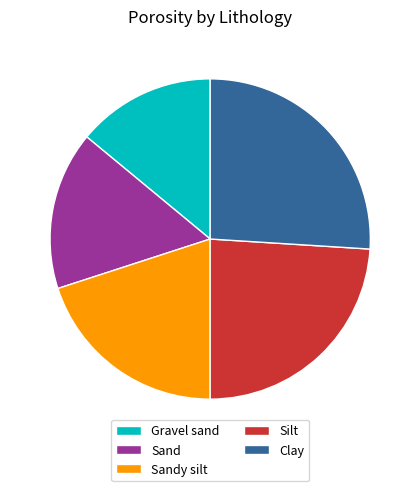

Is there any slice that represents more than half of the pie?

No